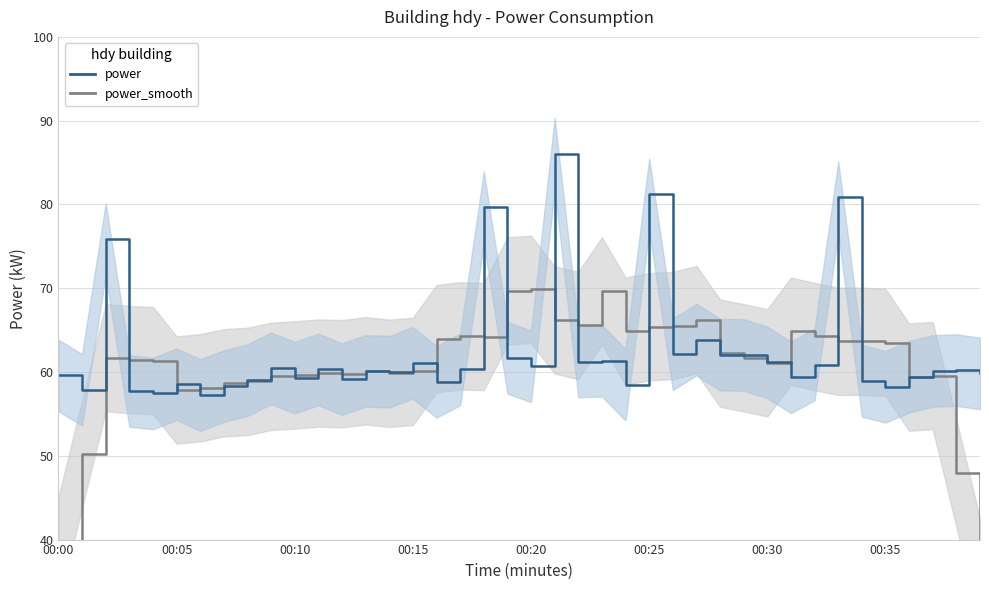

What is the lowest value of the power_smooth series?

36.0